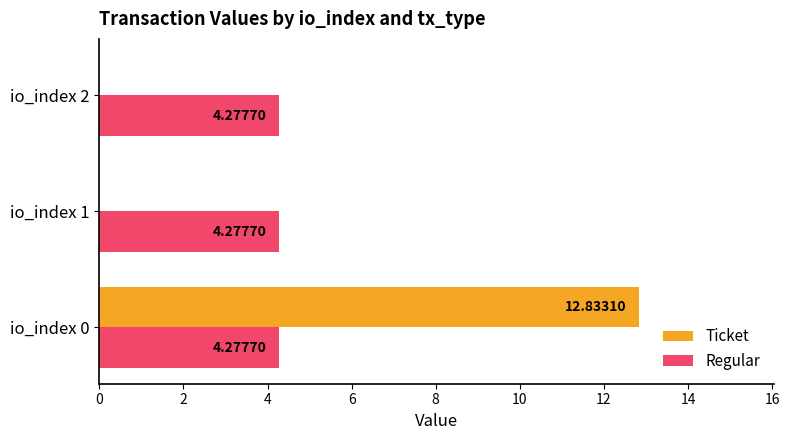

Which series changed the most between io_index 0 and io_index 2?

Ticket